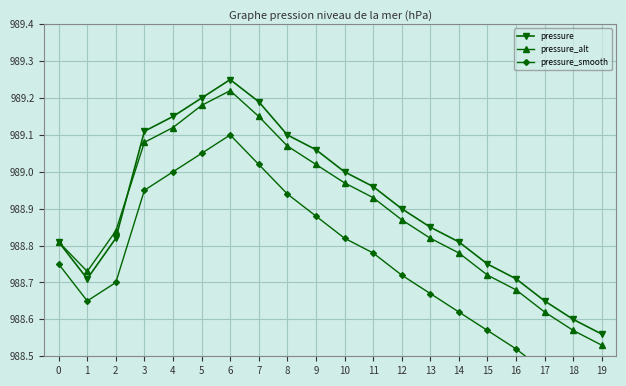

What is the average value of the pressure_smooth series?

988.7